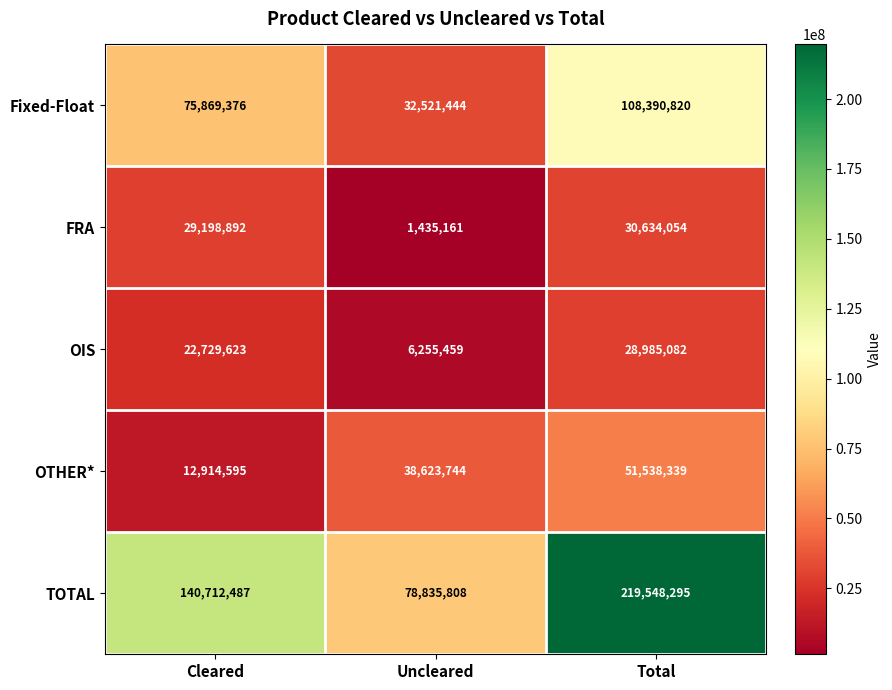

Is it true that OTHER* equals 4407353 at Cleared?

False